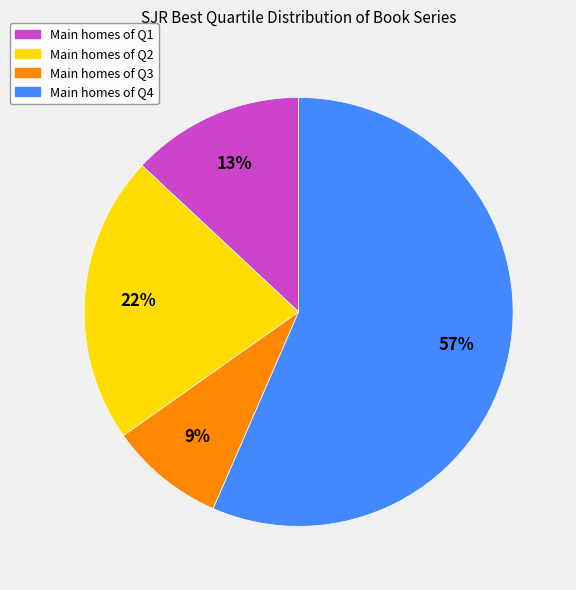

To the nearest percent, what is the difference between the largest and smallest slice percentages?

48%